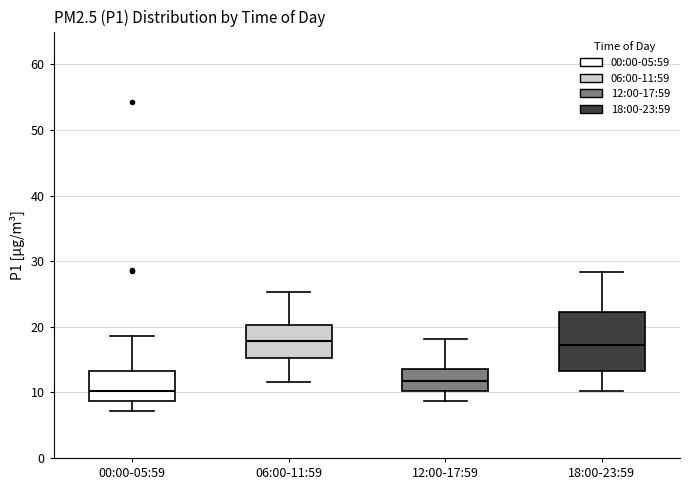

Reading left to right, transcribe this box plot: for each box, give where its median line is, the range the box spans, and where its two whiskers end, as read against the y-axis. The values are not printed on the chart, so give them approximately, as read against the axis.

00:00-05:59: median 10, box 9 to 13, whiskers 7 to 19
06:00-11:59: median 18, box 15 to 20, whiskers 12 to 25
12:00-17:59: median 12, box 10 to 14, whiskers 9 to 18
18:00-23:59: median 17, box 13 to 22, whiskers 10 to 28